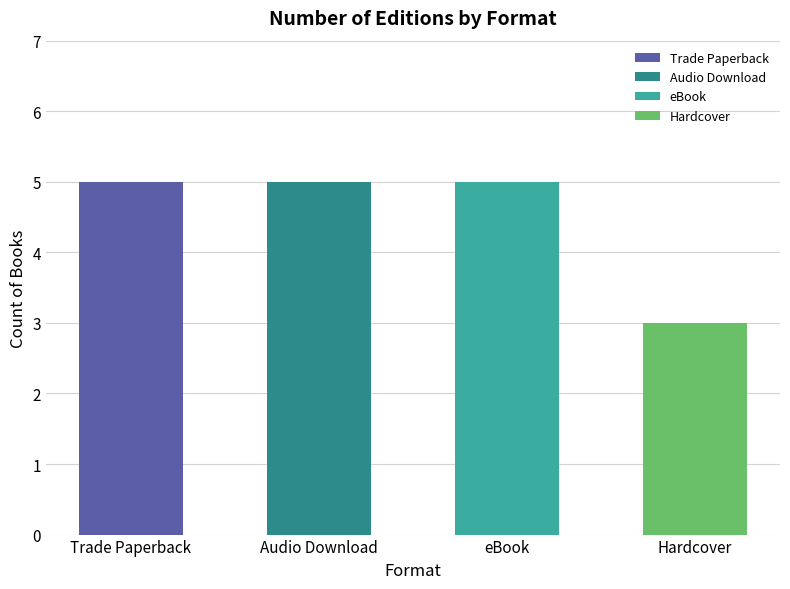

What is the smallest value displayed?

3